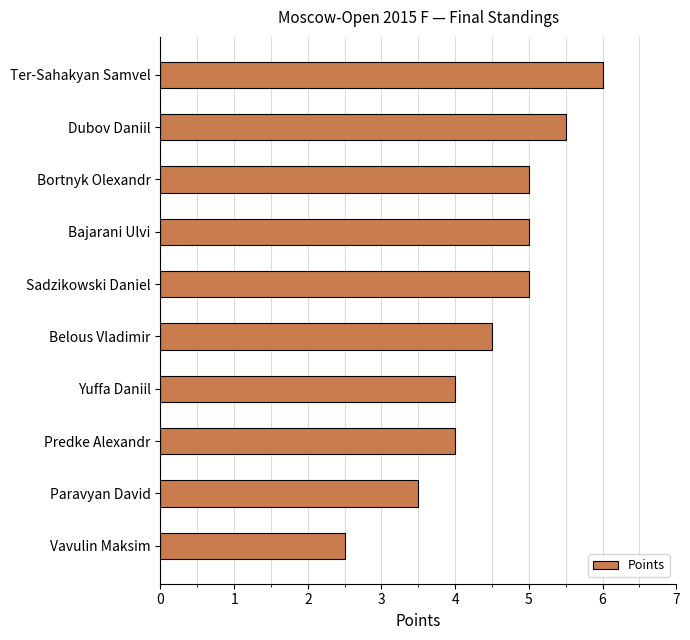

Which label corresponds to the largest value in the chart?

Ter-Sahakyan Samvel